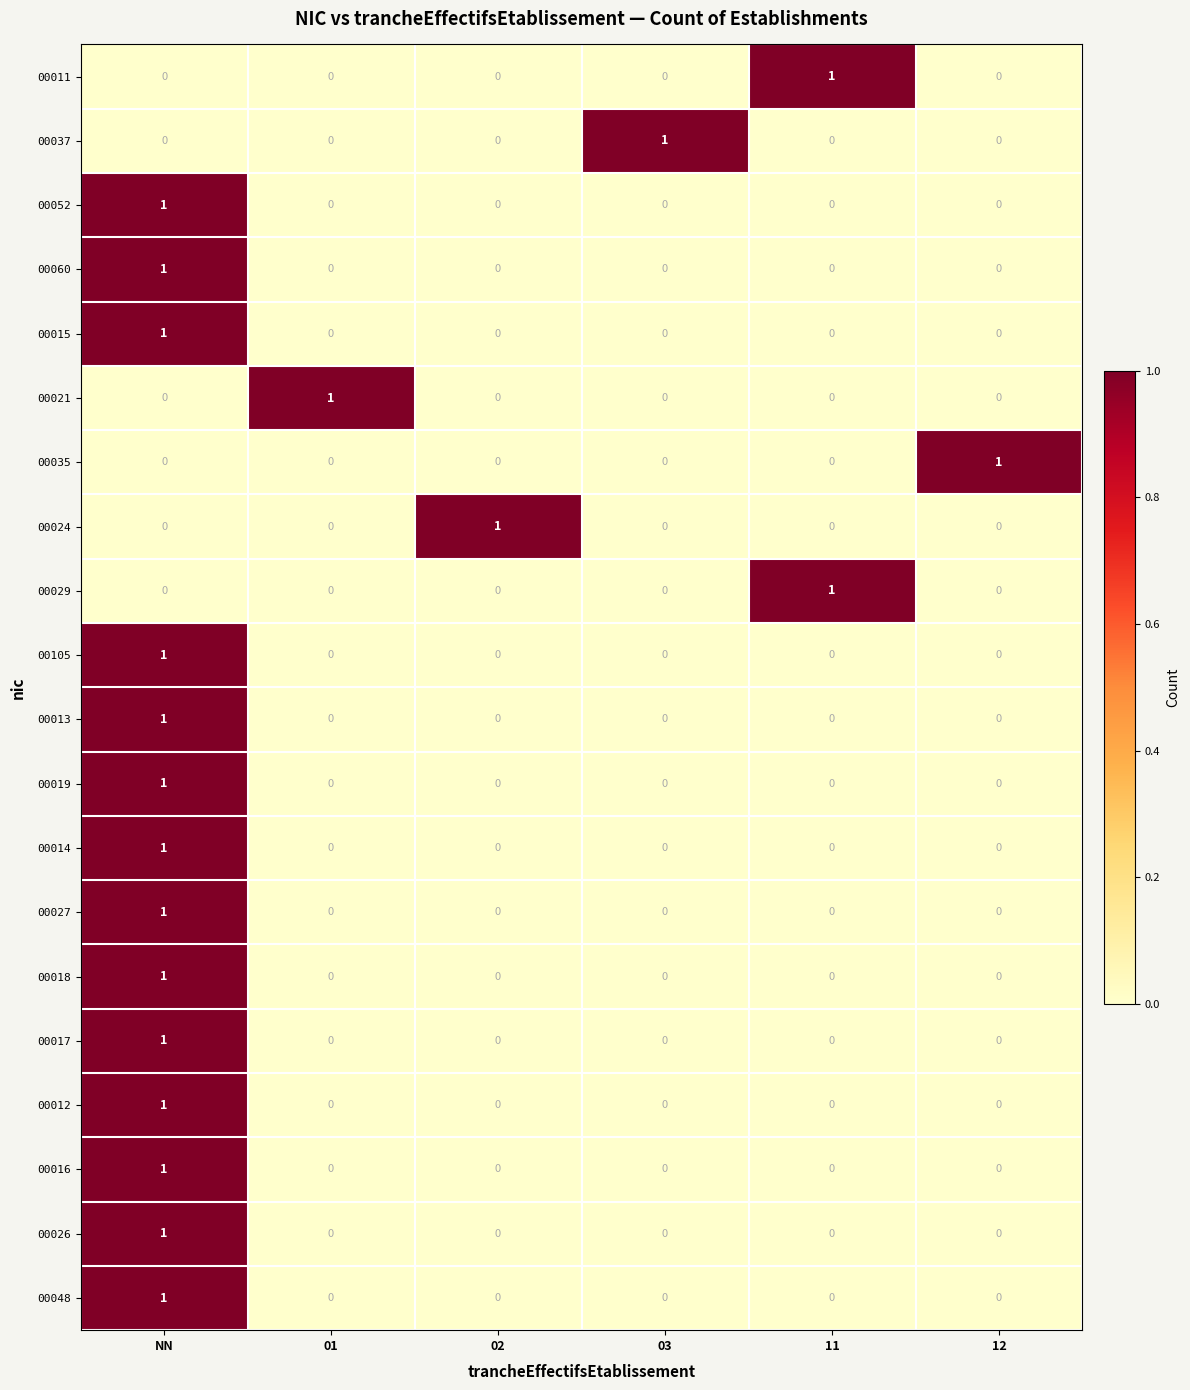

At how many categories does at least one series exceed 0?

6